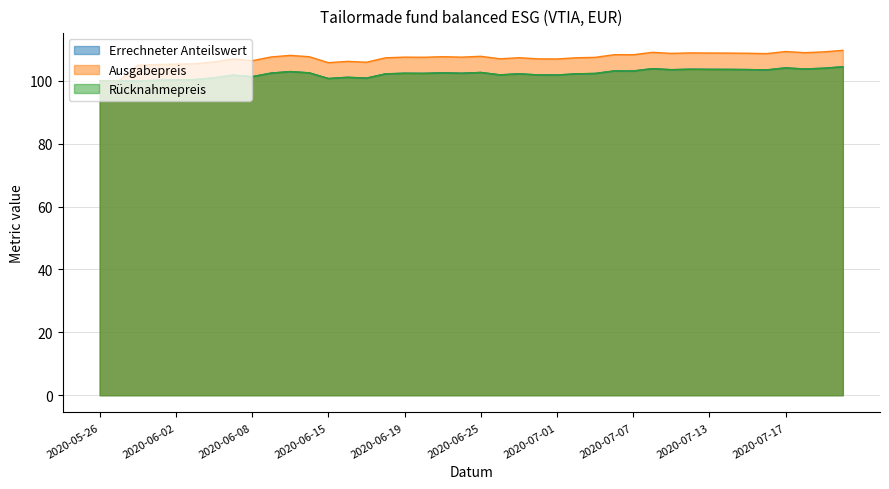

At which category does Rücknahmepreis reach its first local peak?

2020-06-05